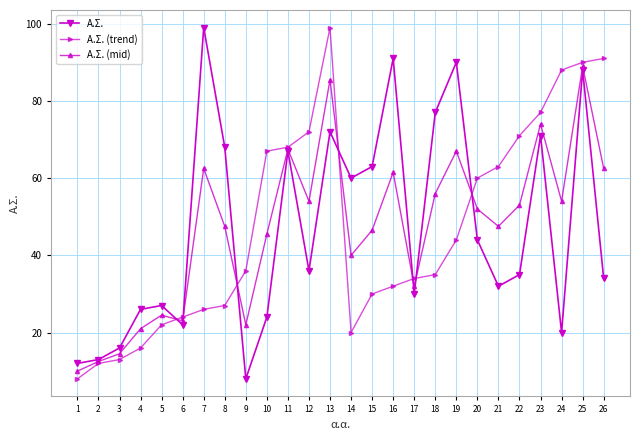

How many values in the Α.Σ. (trend) series are below 36?

13